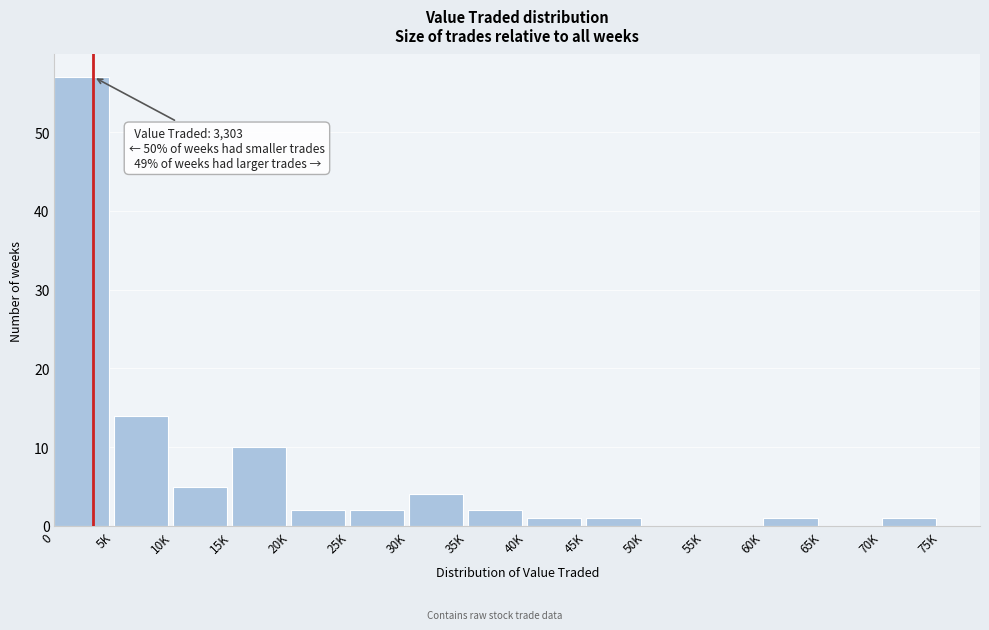

Reading left to right, list all the values displayed in this chart.

0=57	5K=14	10K=5	15K=10	20K=2	25K=2	30K=4	35K=2	40K=1	45K=1	50K=0	55K=0	60K=1	65K=0	70K=1